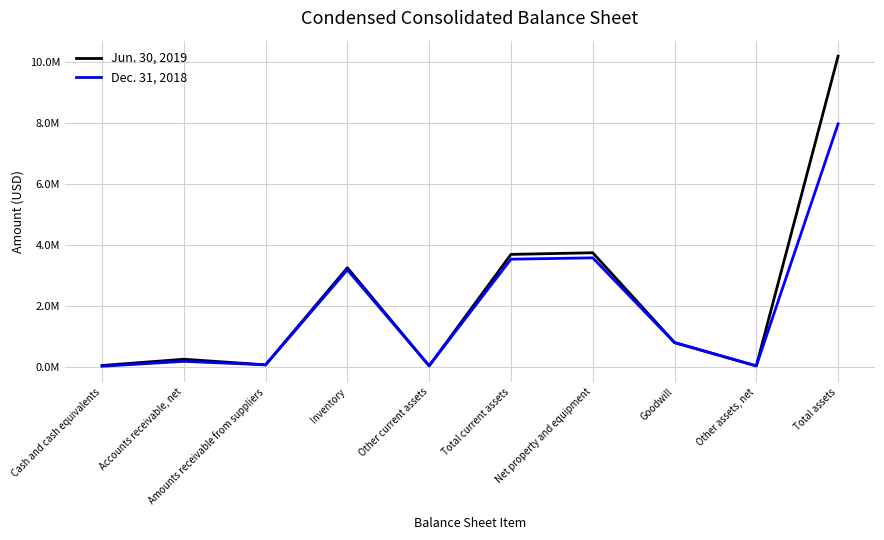

Does the chart display data point markers on the line(s)?

No